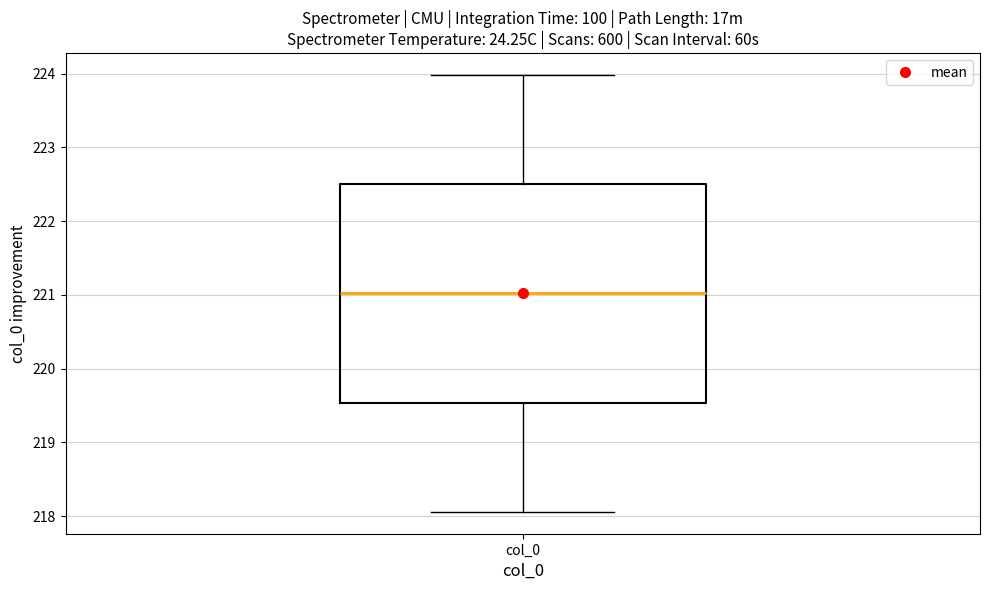

Transcribe this box plot: give where the median line is, the range the box spans, and where the two whiskers end, as read against the y-axis. The values are not printed on the chart, so give them approximately, as read against the axis.

median 221.0, box 219.5 to 222.5, whiskers 218.1 to 224.0